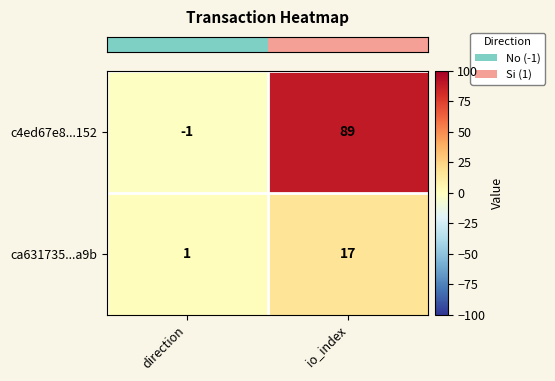

The value of ca631735...a9b at io_index is 5. True or false?

False